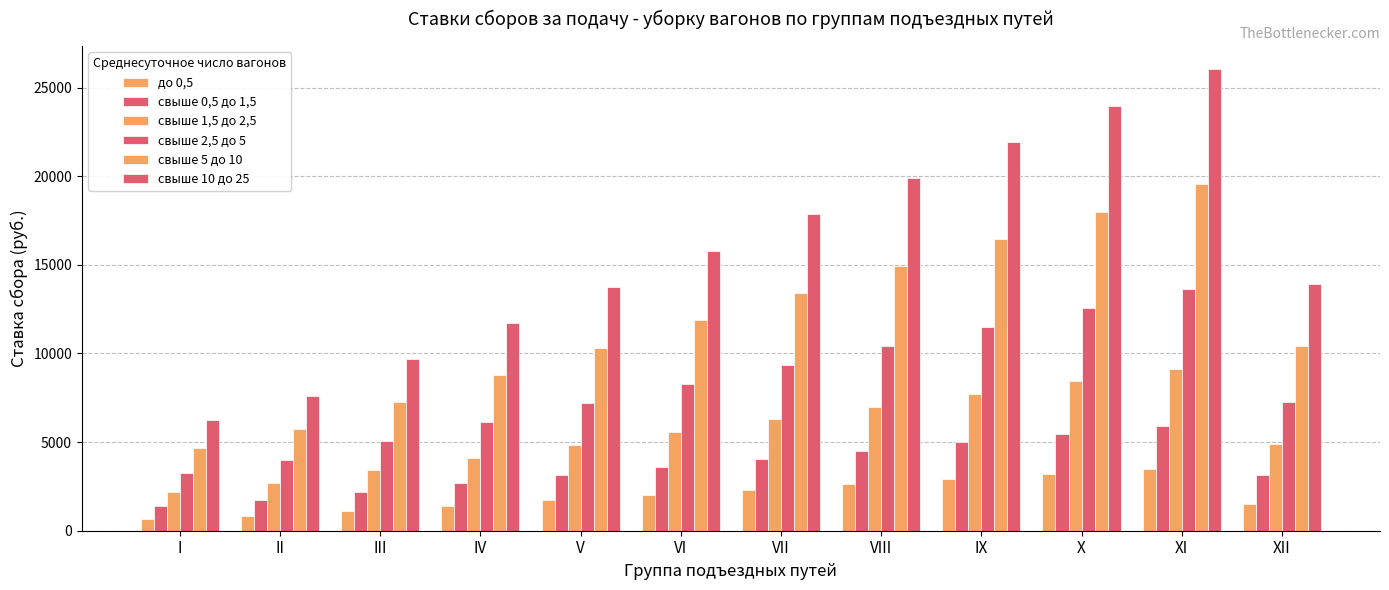

How many series are shown in this chart?

6